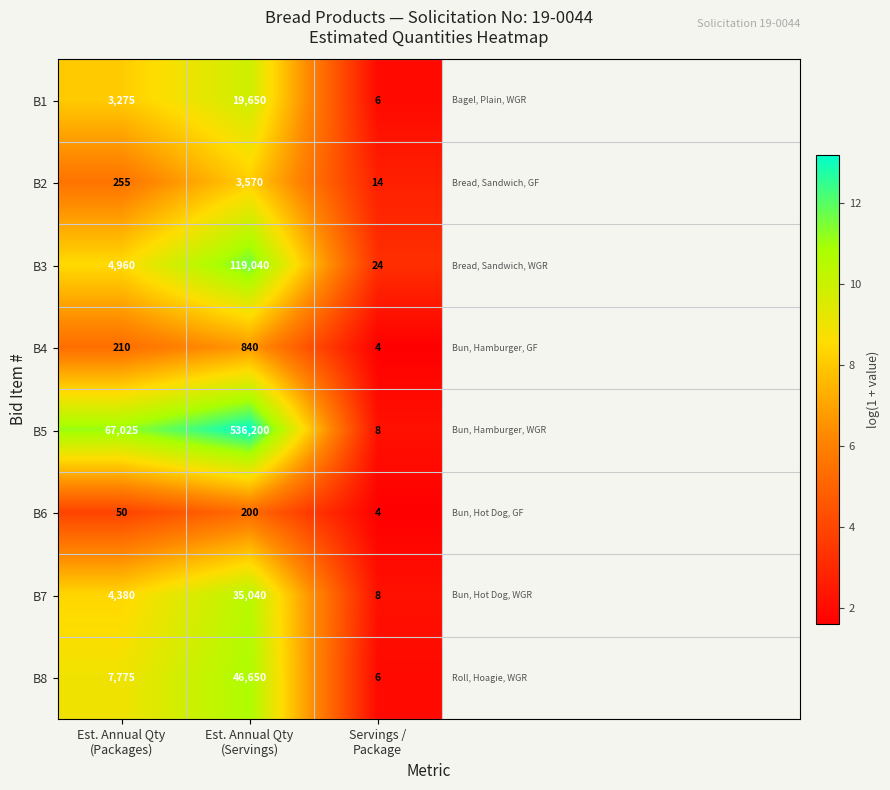

Reading left to right, extract all data points from this chart.

B1: 3275	19650	6
B2: 255	3570	14
B3: 4960	119040	24
B4: 210	840	4
B5: 67025	536200	8
B6: 50	200	4
B7: 4380	35040	8
B8: 7775	46650	6